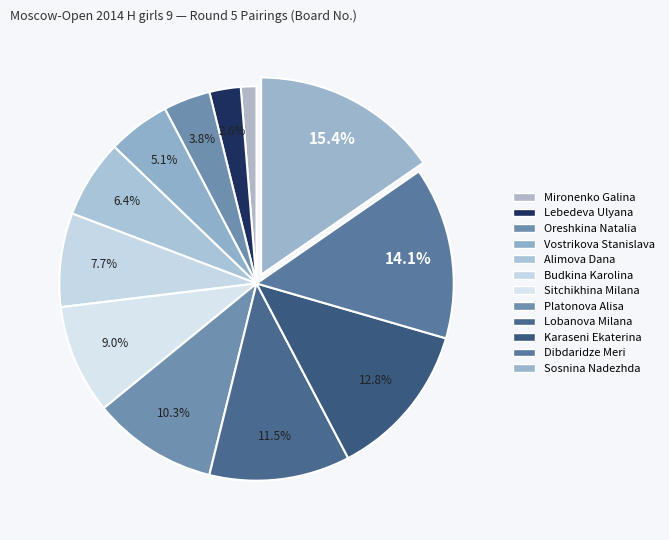

Between Oreshkina Natalia and Sitchikhina Milana, which is larger?

Sitchikhina Milana